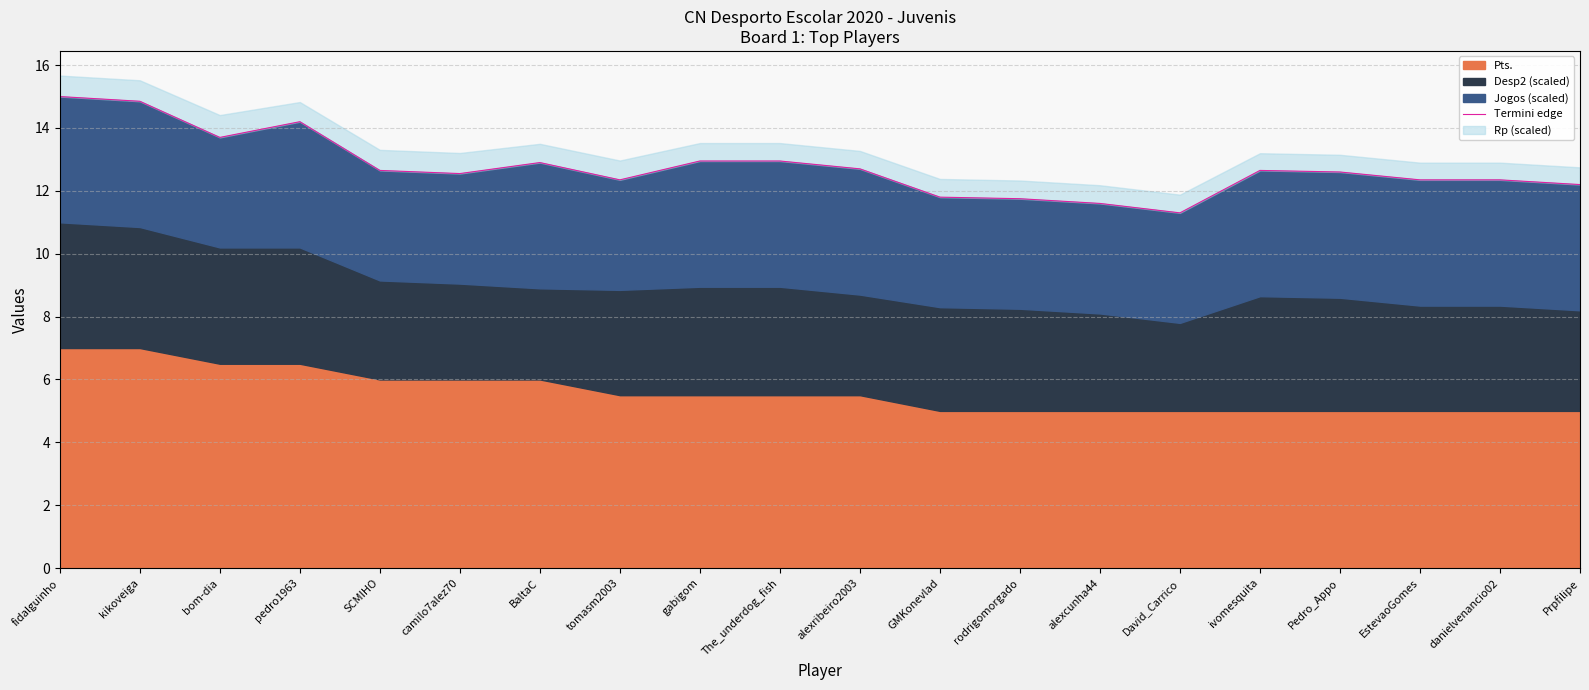

Rank the categories by value from lowest to highest.

David_Carrico, alexcunha44, rodrigomorgado, GMKonevlad, Prpfilipe, tomasm2003, EstevaoGomes, danielvenancio02, camilo7alez70, Pedro_Appo, SCMIHO, ivomesquita, alexribeiro2003, BaltaC, gabigom, The_underdog_fish, bom-dia, pedro1963, kikoveiga, fidalguinho